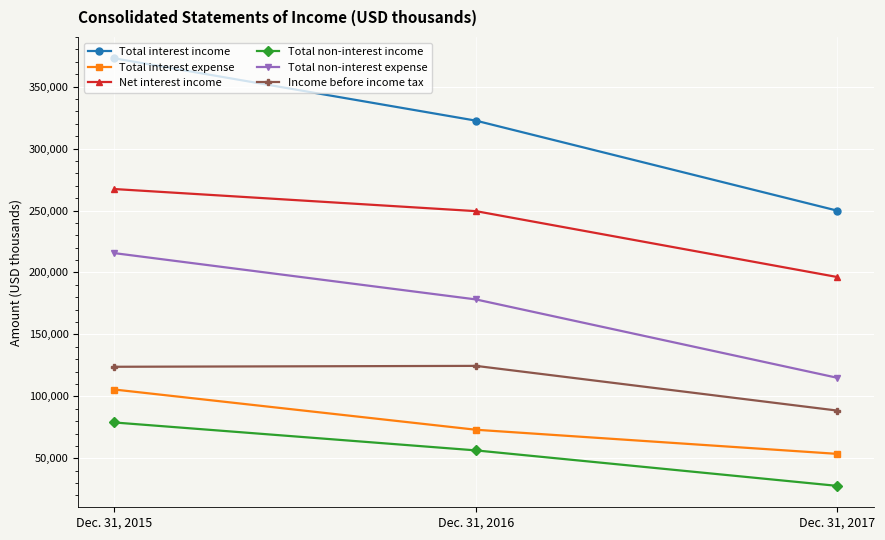

What is the spread (max minus min) of values at Dec. 31, 2016?

266169